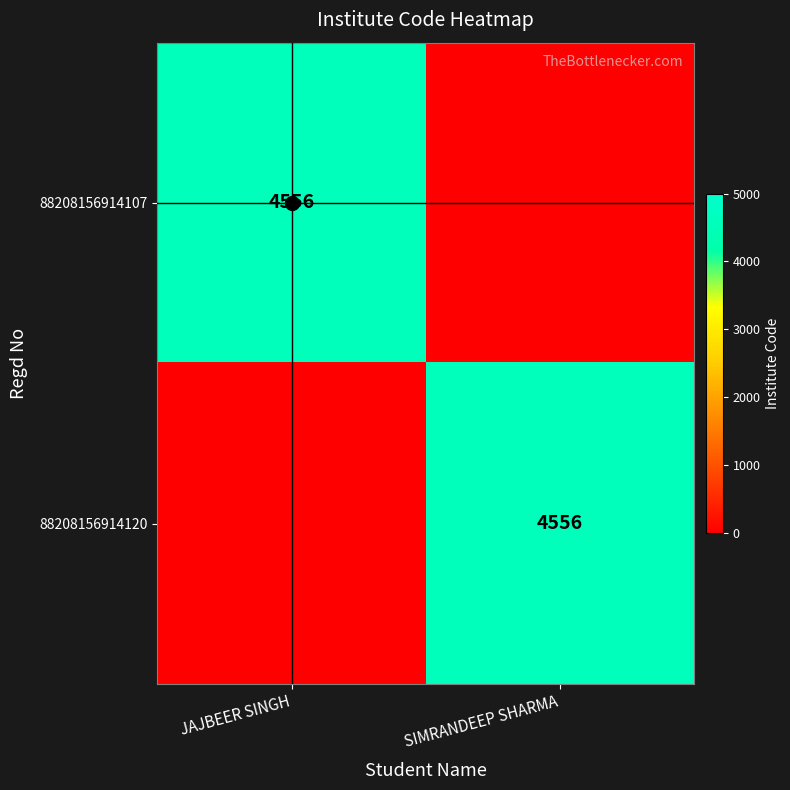

What is the difference between the highest and lowest values at SIMRANDEEP SHARMA?

4556